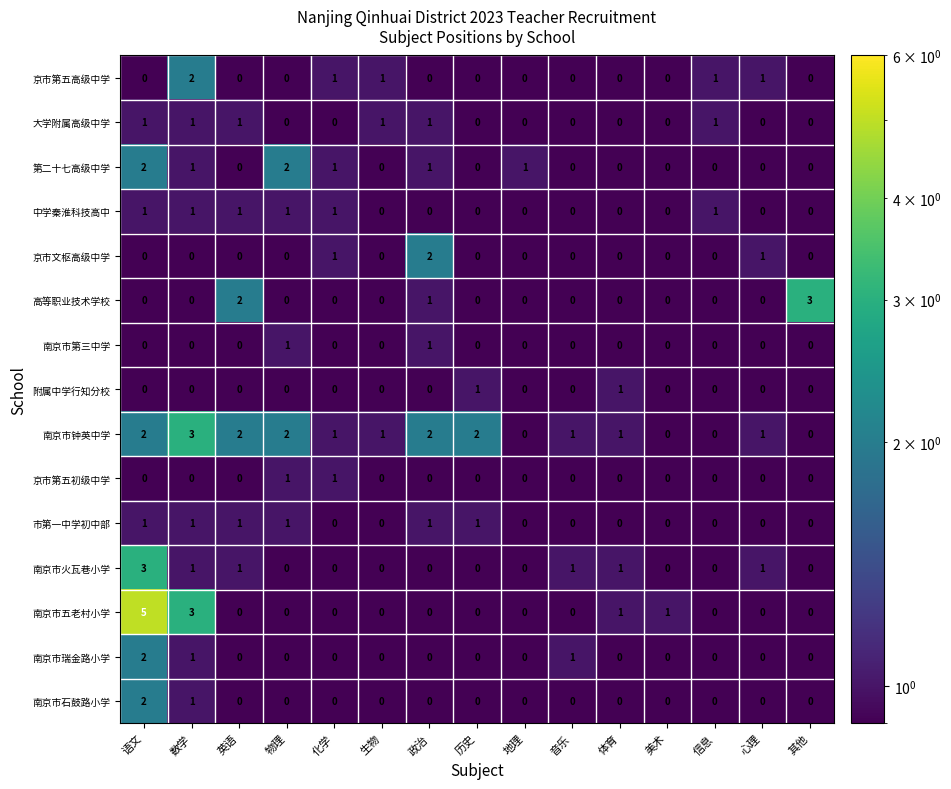

At which label does 南京市钟英中学 first exceed 1?

语文